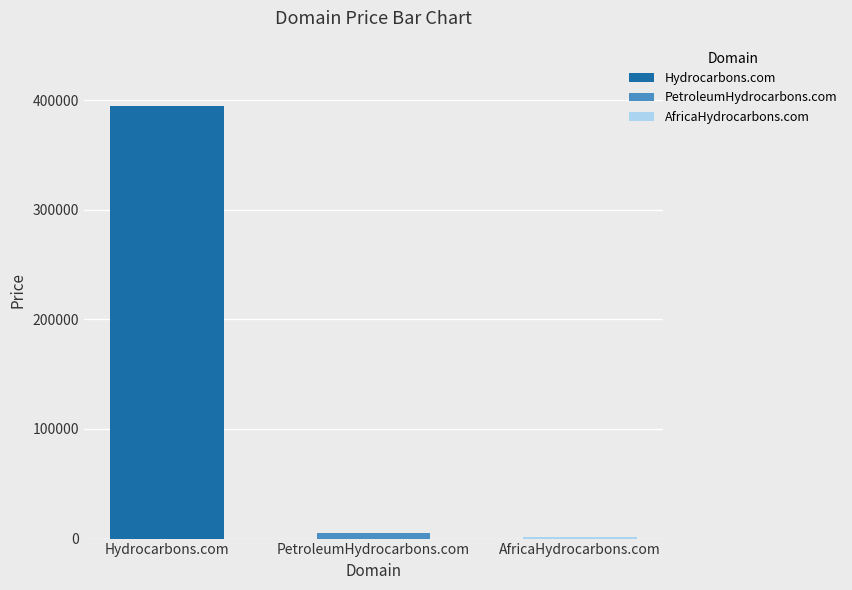

What is the difference between the maximum and minimum values?

393000